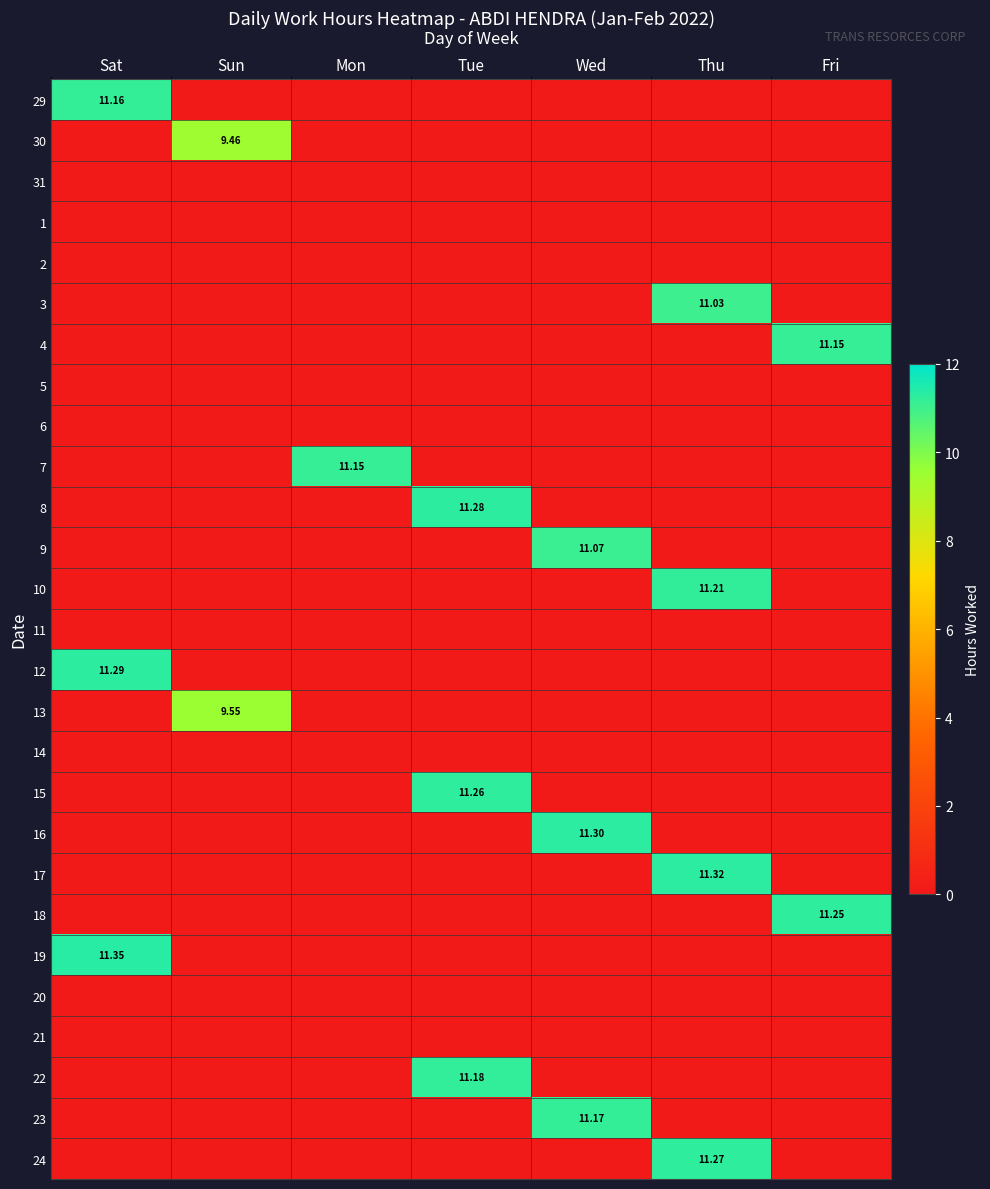

Which category has the lowest value in the 3 series?

Sat